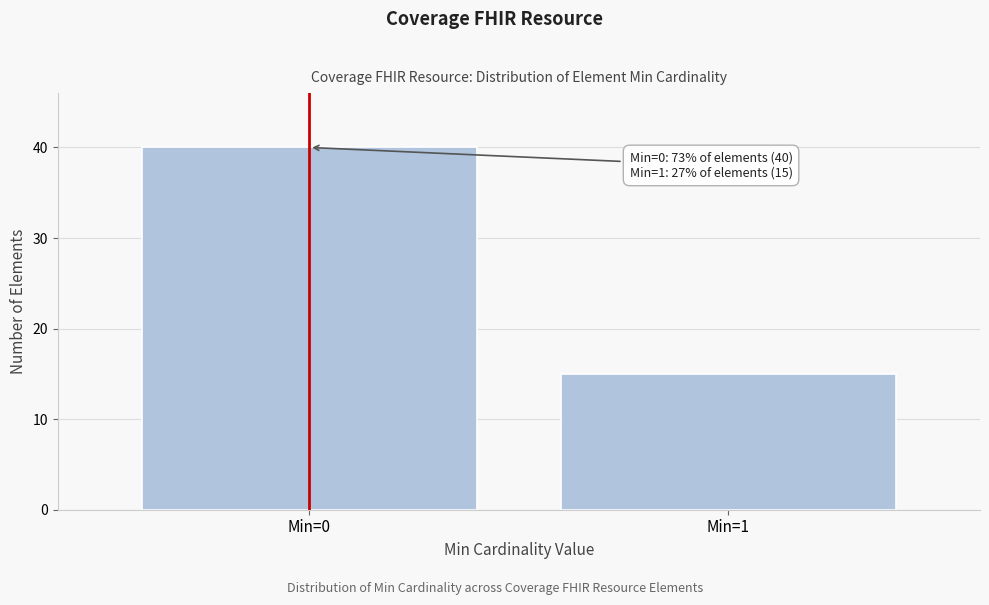

Reading left to right, what are all the values shown in this chart?

40	15